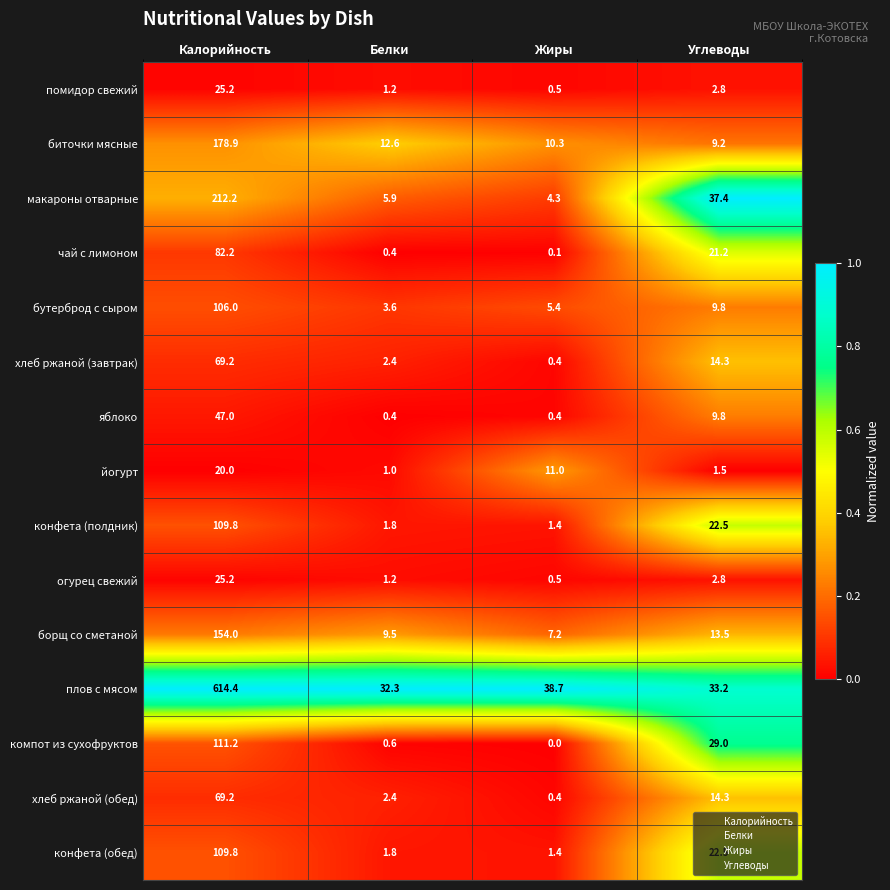

What is the difference between the чай с лимоном values at Жиры and Углеводы?

21.1